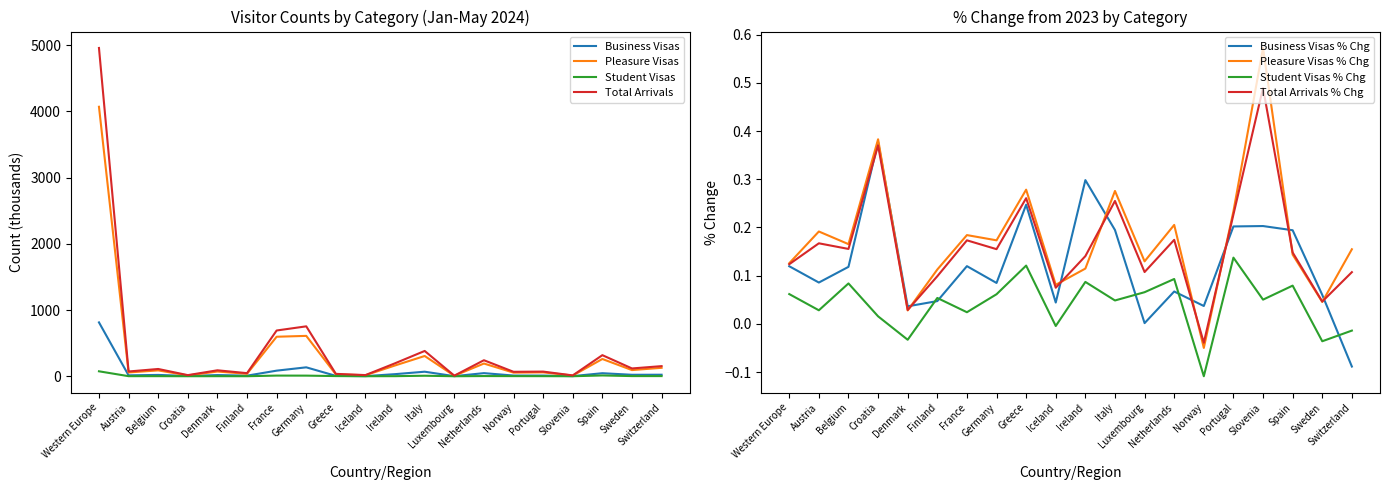

How many series are shown in this chart?

4